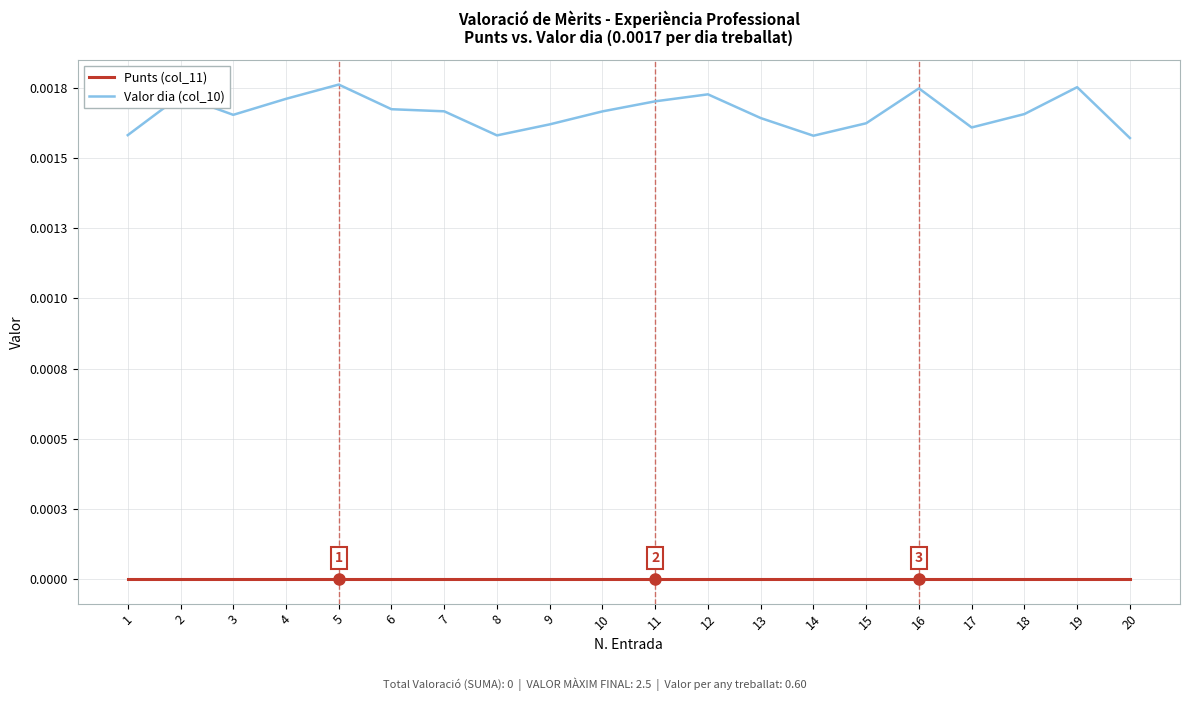

Is this an area chart (filled region under the line)?

No